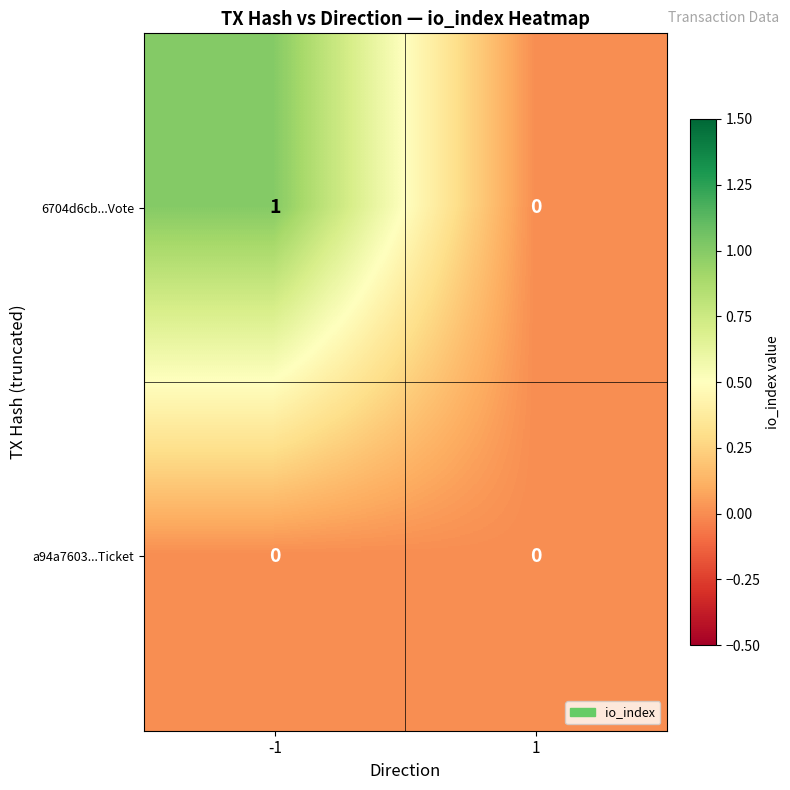

At -1, list the series in order from largest to smallest.

6704d6cb...Vote, a94a7603...Ticket